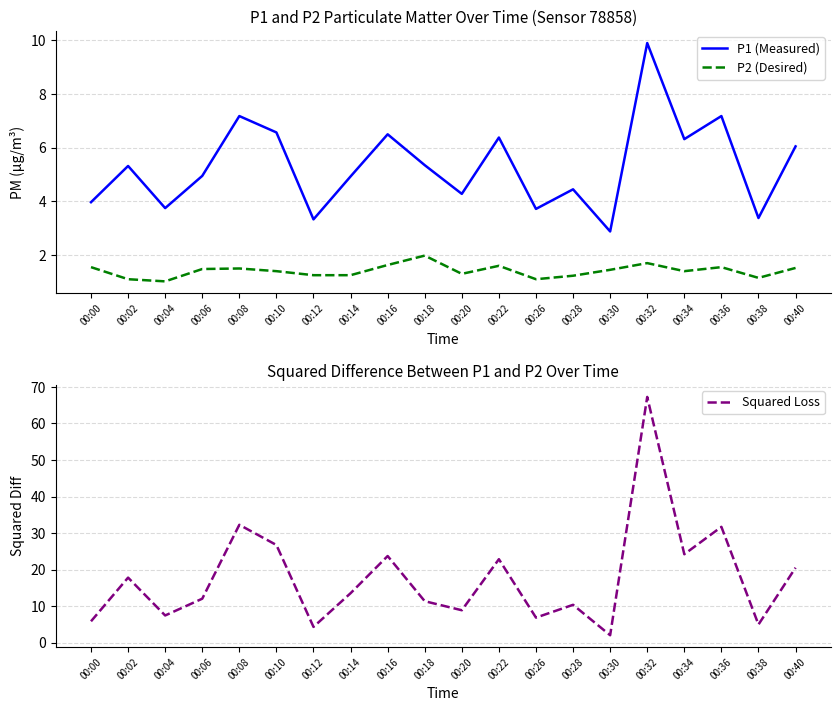

True or false: P2 (Desired) has a value of 1.7 at 00:12.

False